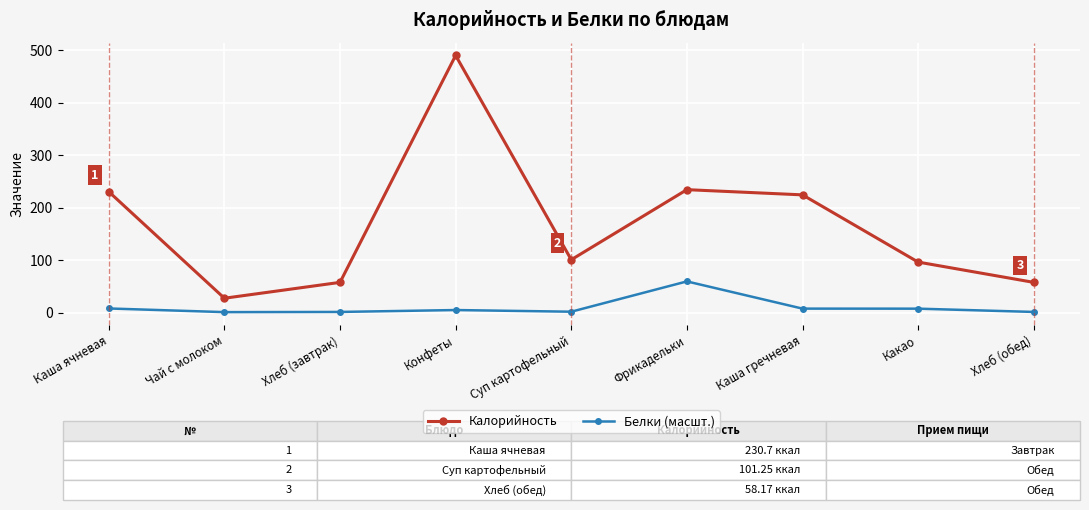

Does the chart have visible grid lines?

Yes